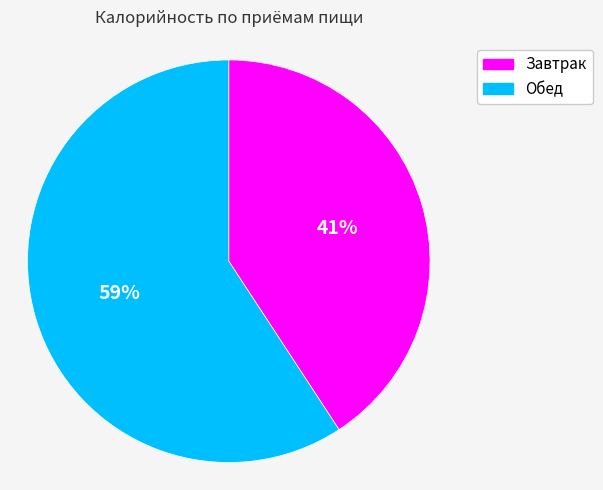

Which slice represents more than half of the pie?

Обед